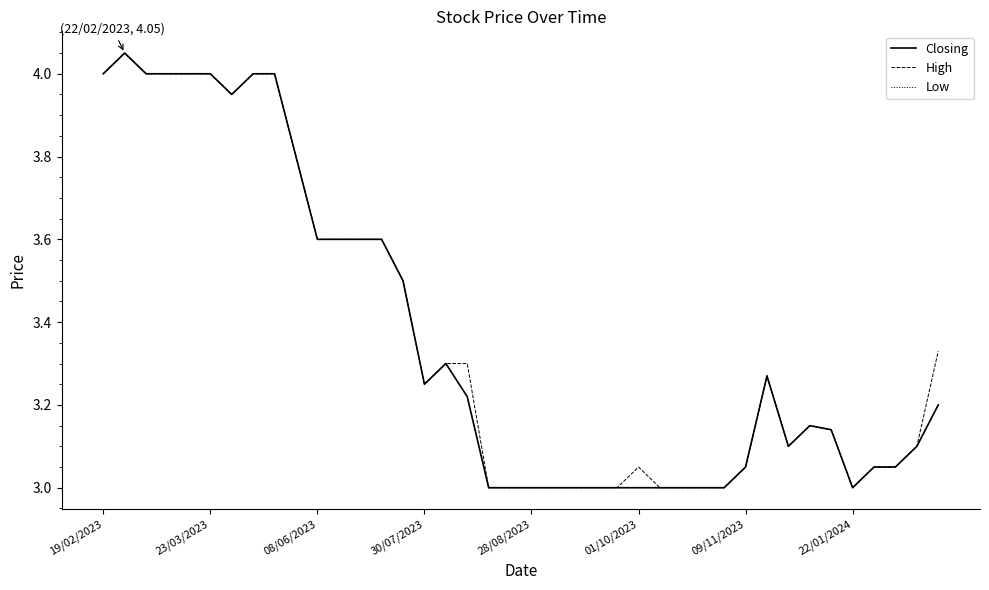

Does the chart display data point markers on the line(s)?

No